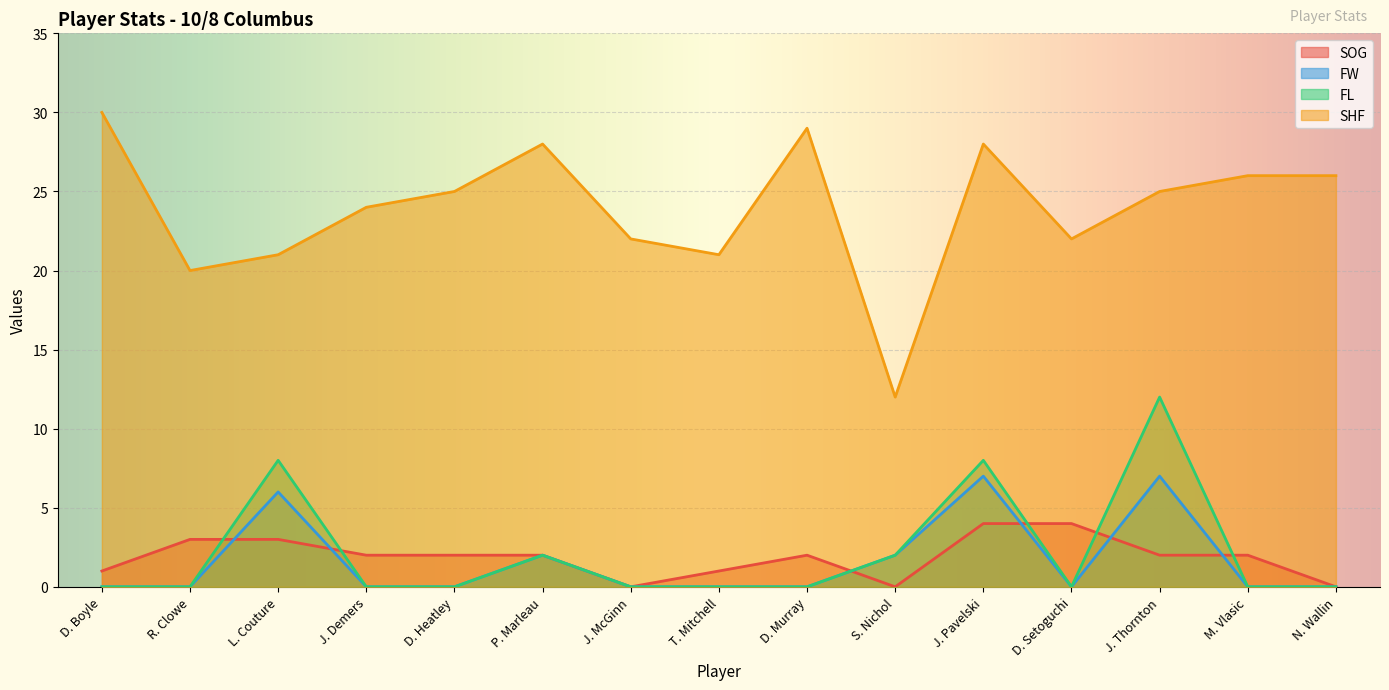

What are all the series names shown in the legend?

SOG, FW, FL, SHF